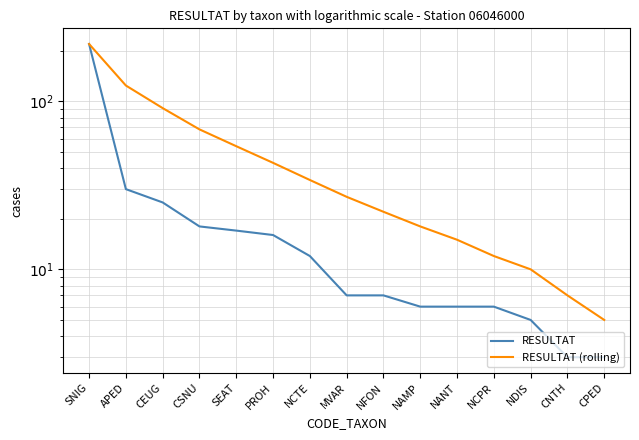

Where does the RESULTAT series first go above 7?

SNIG